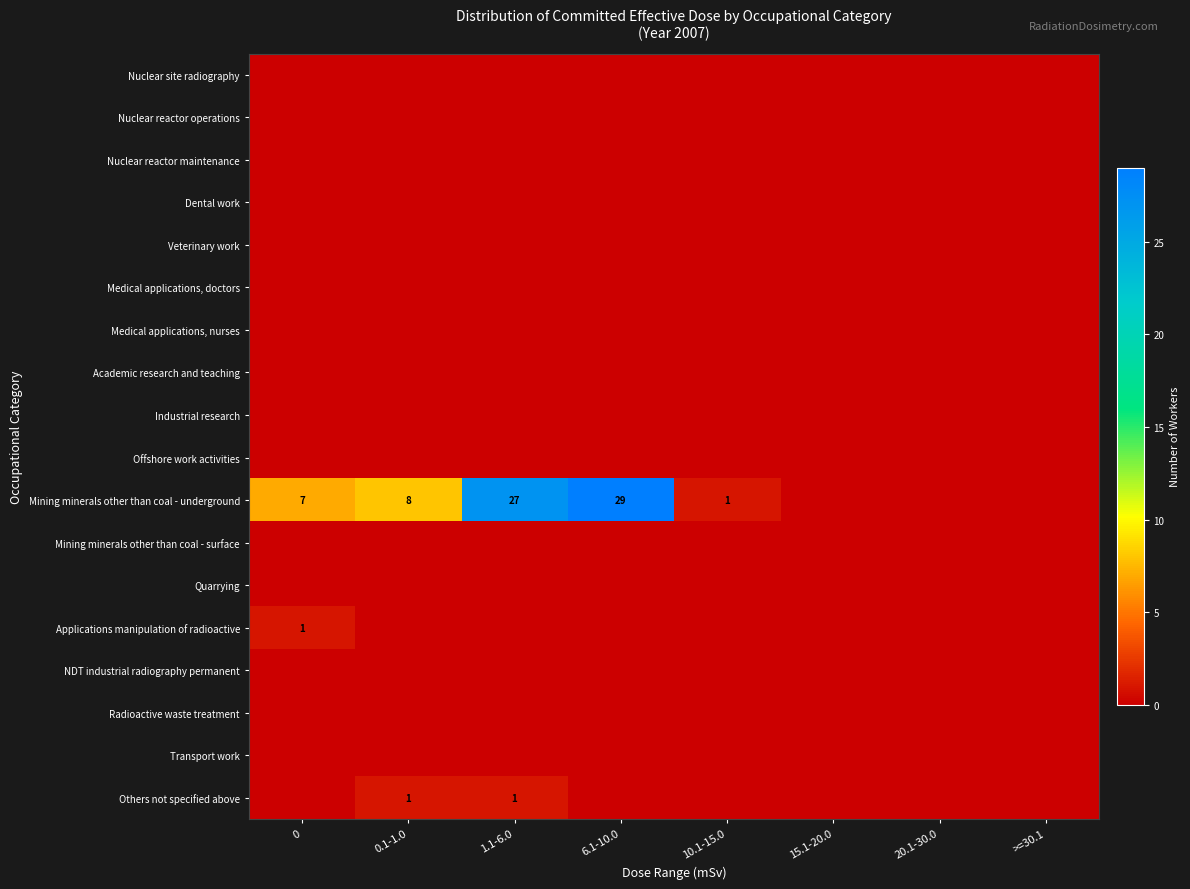

List the series in order of their peak value, highest first.

Mining minerals other than coal - underground, Applications manipulation of radioactive, Others not specified above, Nuclear site radiography, Nuclear reactor operations, Nuclear reactor maintenance, Dental work, Veterinary work, Medical applications, doctors, Medical applications, nurses, Academic research and teaching, Industrial research, Offshore work activities, Mining minerals other than coal - surface, Quarrying, NDT industrial radiography permanent, Radioactive waste treatment, Transport work